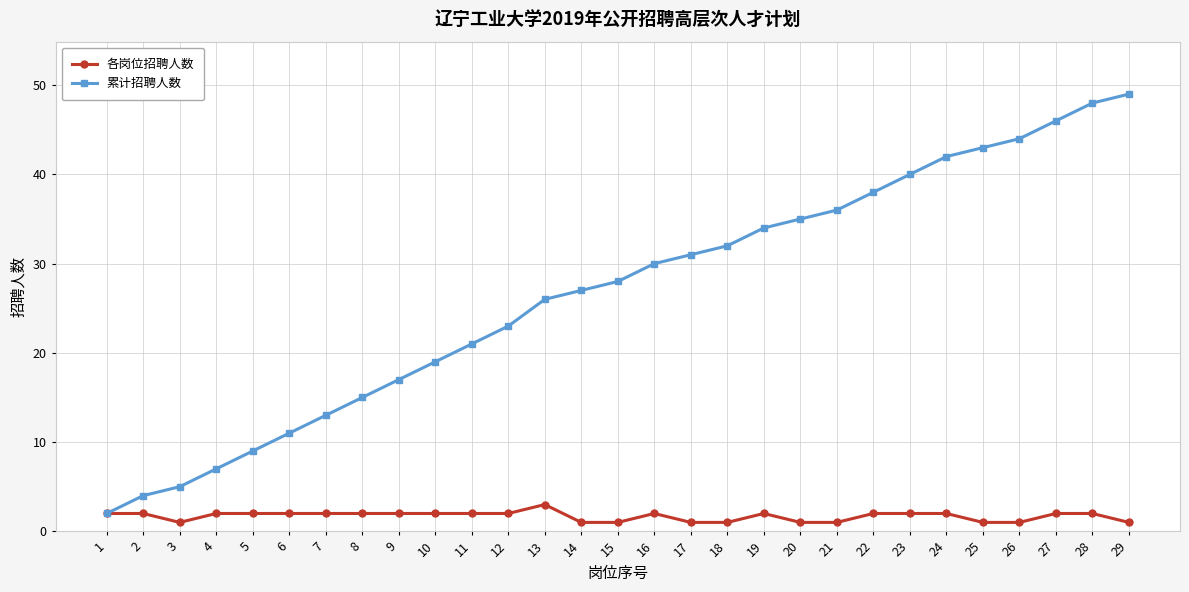

True or false: 累计招聘人数 has more than 0 interior local peaks.

False